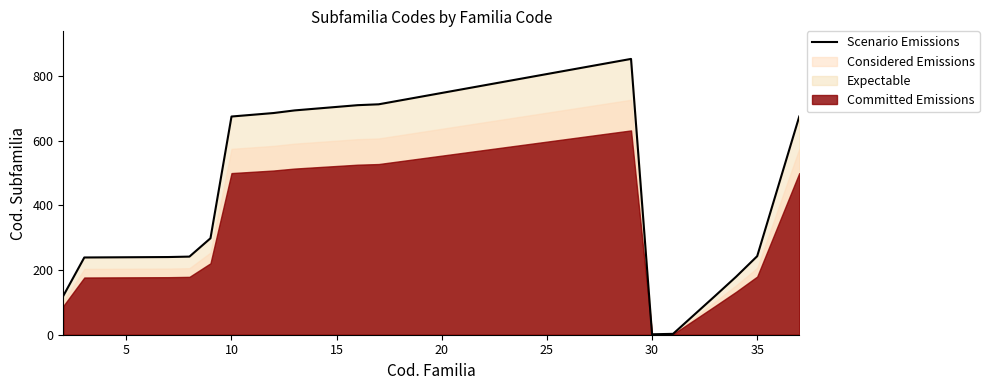

How many values exceed 675?

8